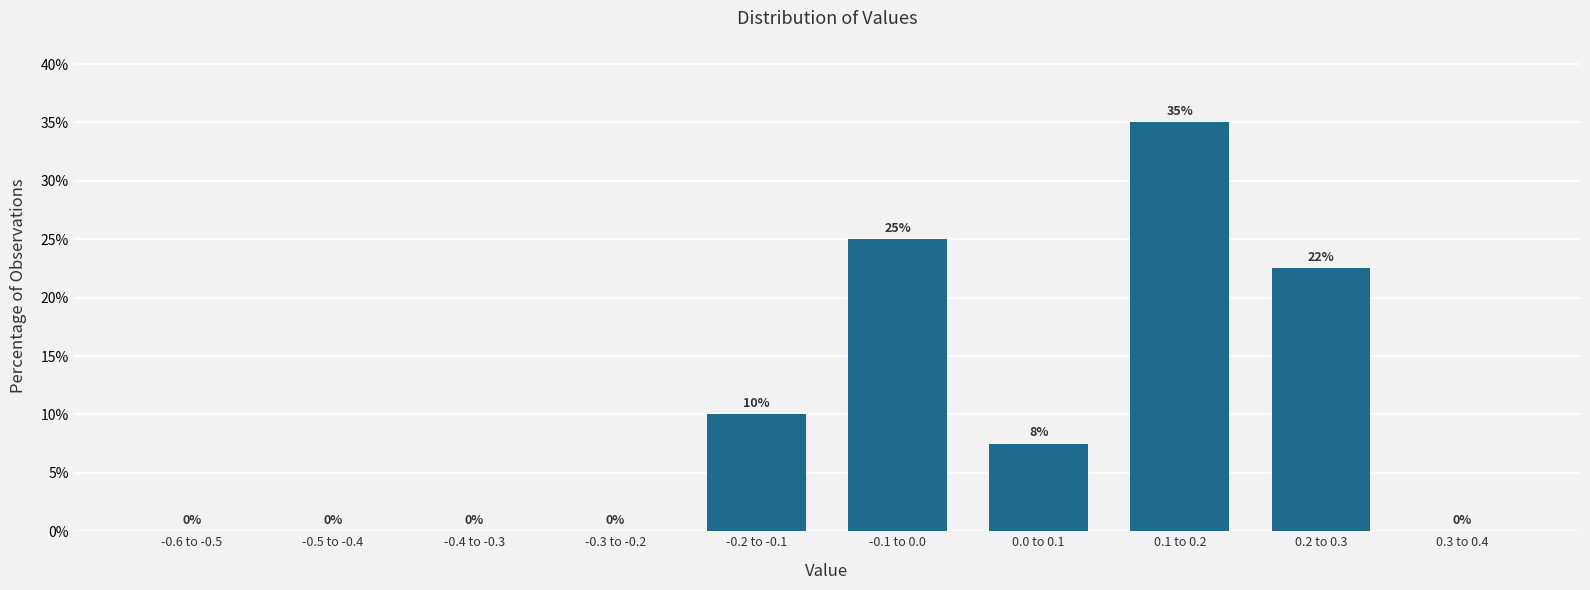

Where does the data first go above 7?

-0.2 to -0.1